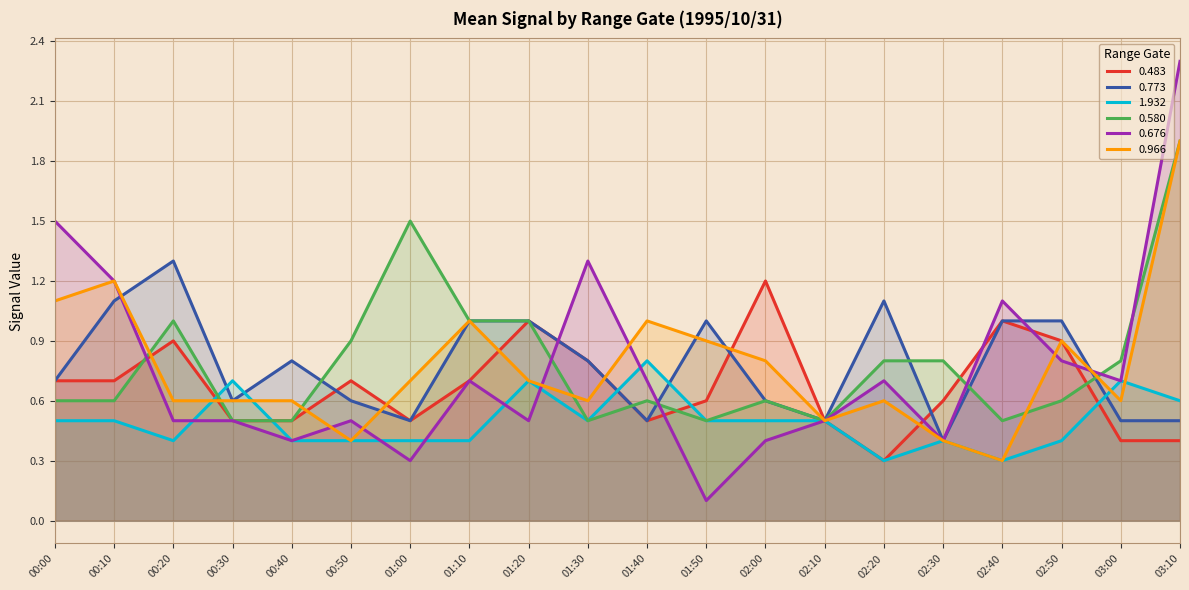

True or false: 0.773 and 0.580 cross at least once.

True